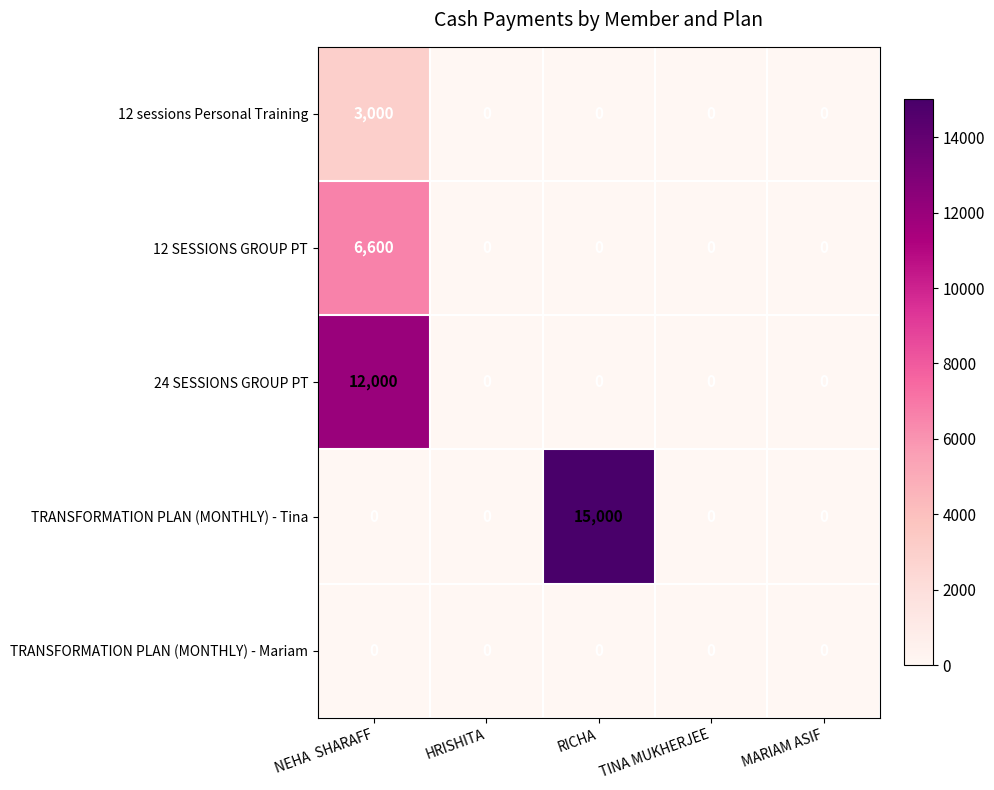

At how many categories does at least one series exceed 11444?

2